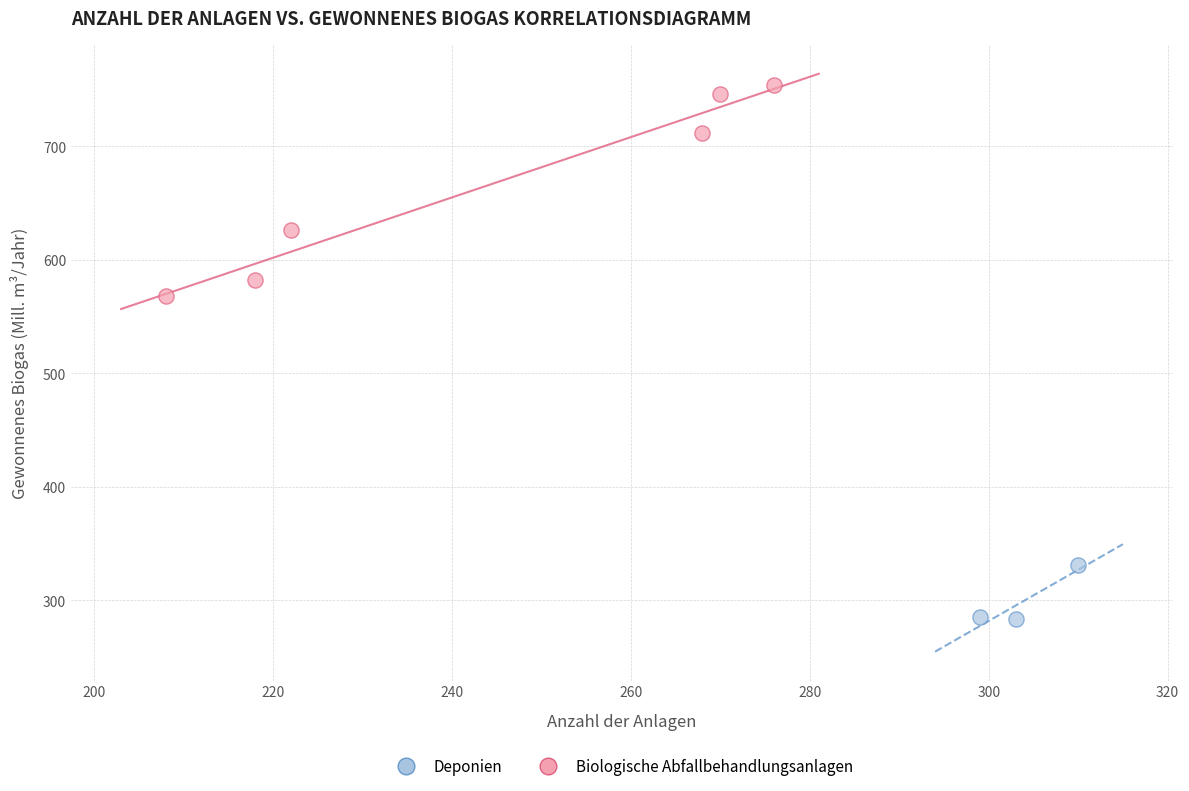

Which series contains the lowest Y value?

Deponien